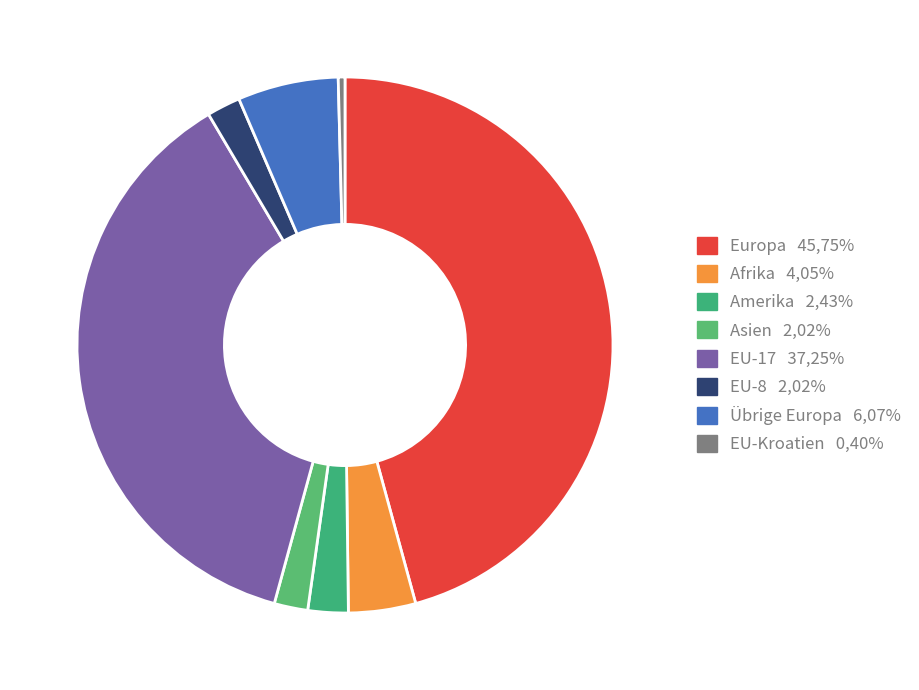

What is the largest slice in the pie chart?

Europa